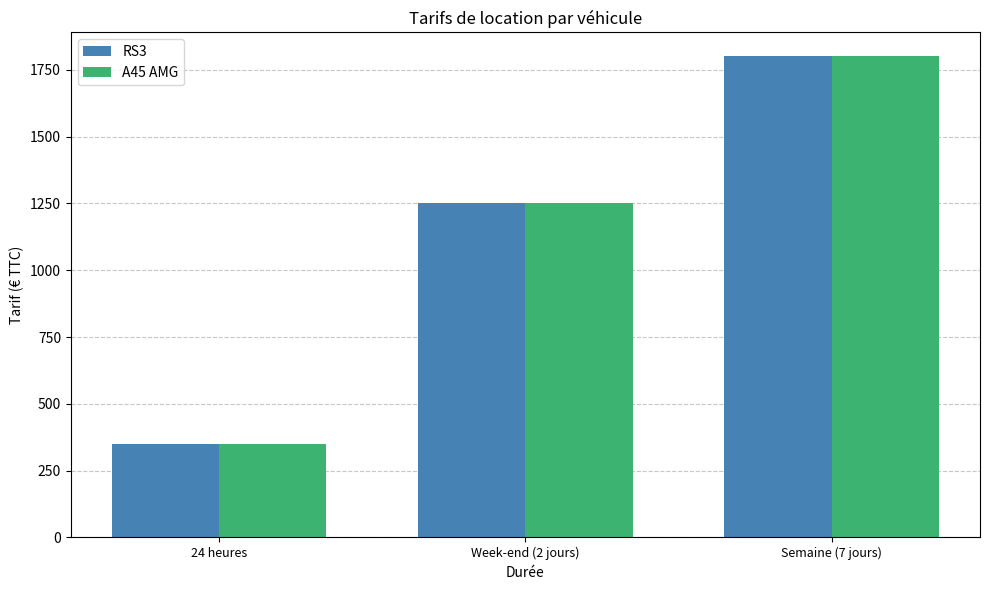

Reading left to right, what are all the values shown in this chart?

RS3: 24 heures=350	Week-end (2 jours)=1250	Semaine (7 jours)=1800
A45 AMG: 24 heures=350	Week-end (2 jours)=1250	Semaine (7 jours)=1800